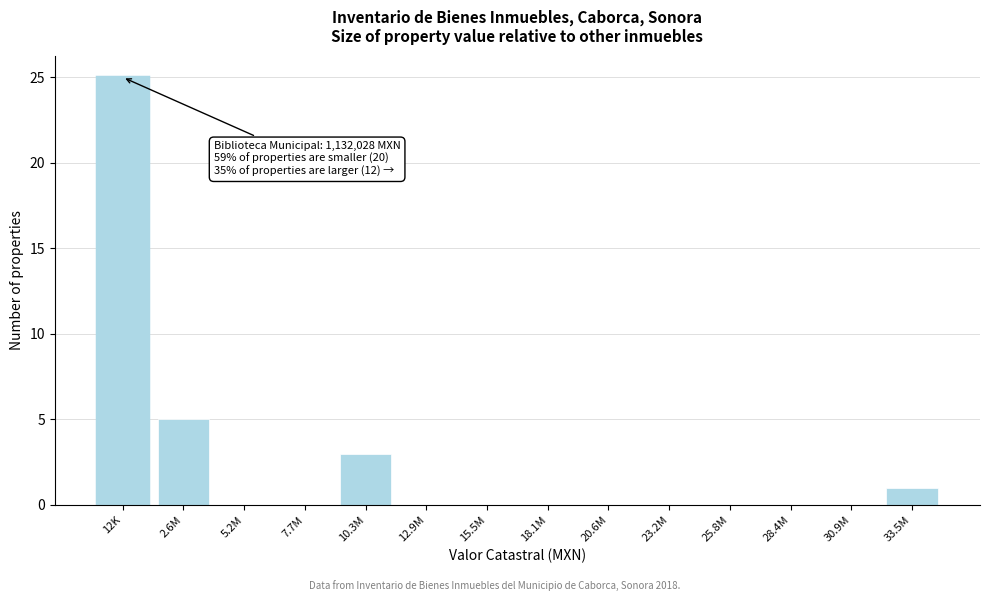

Reading right to left, extract all data points from this chart.

33.5M=1	30.9M=0	28.4M=0	25.8M=0	23.2M=0	20.6M=0	18.1M=0	15.5M=0	12.9M=0	10.3M=3	7.7M=0	5.2M=0	2.6M=5	12K=25